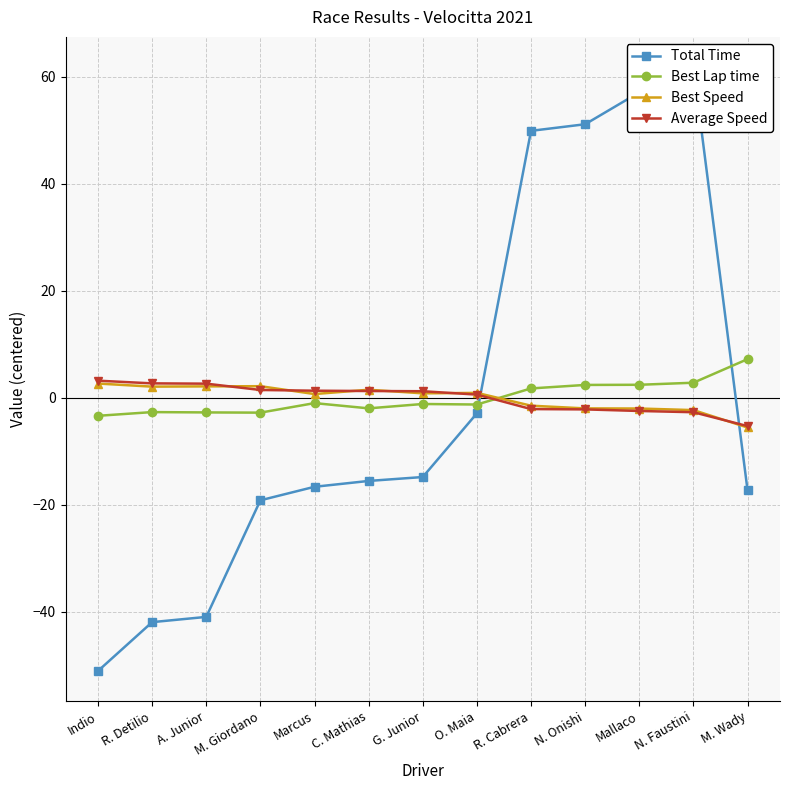

What position from the right is G. Junior?

7